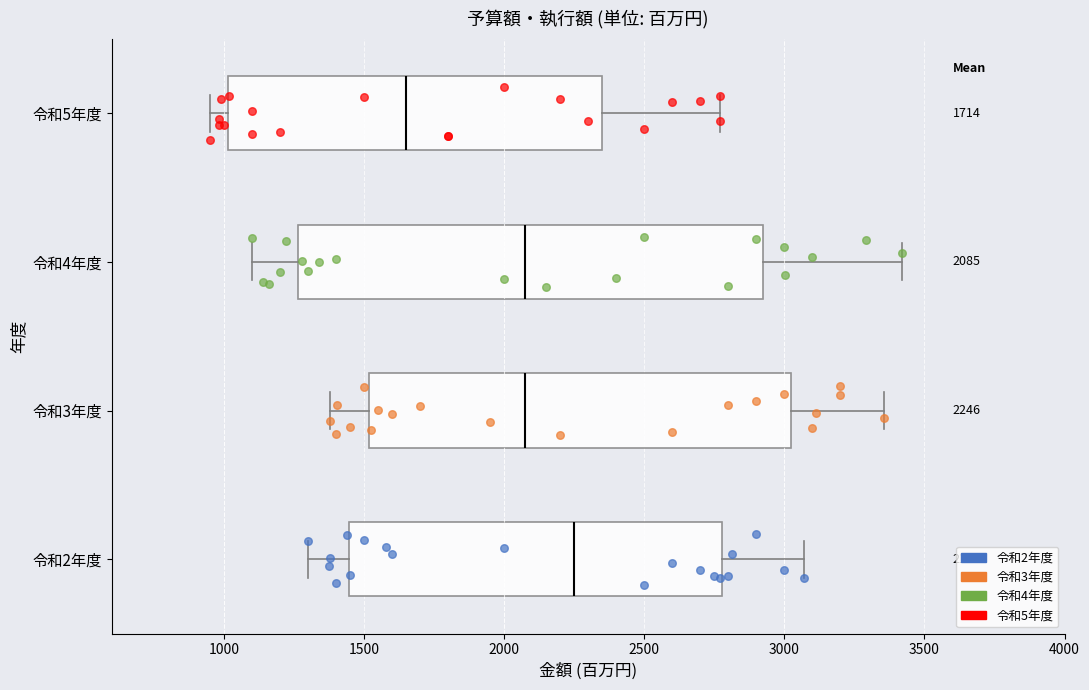

Which box's median line is the furthest to the right?

令和2年度